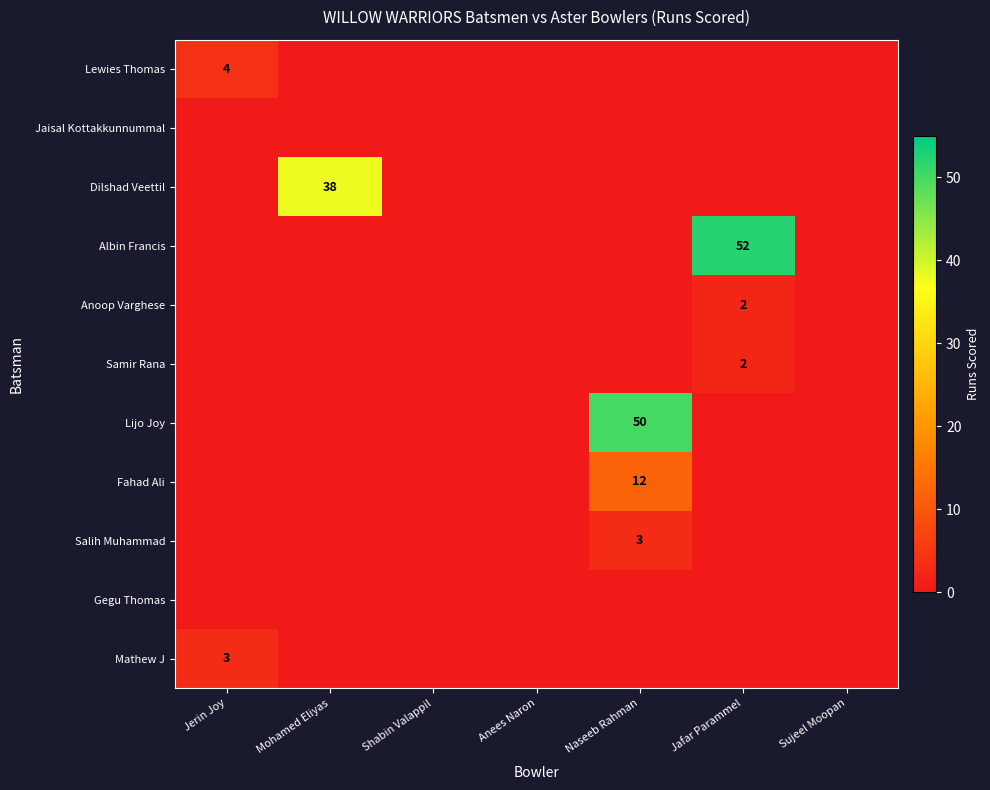

True or false: Lijo Joy has a value of 18 at Naseeb Rahman.

False